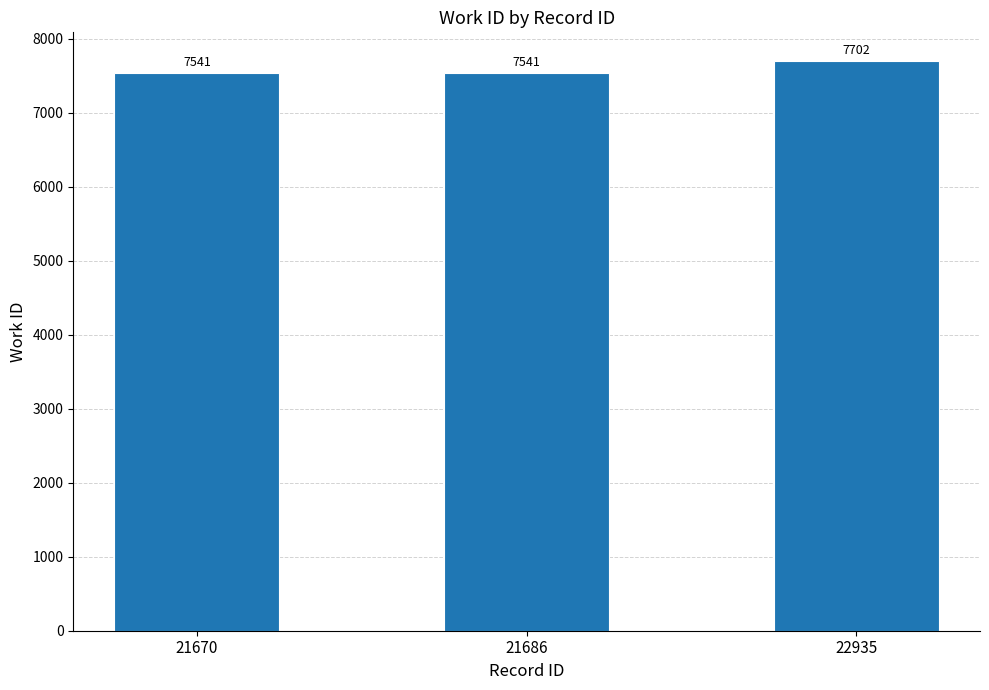

Reading left to right, extract all data points from this chart.

7541	7541	7702